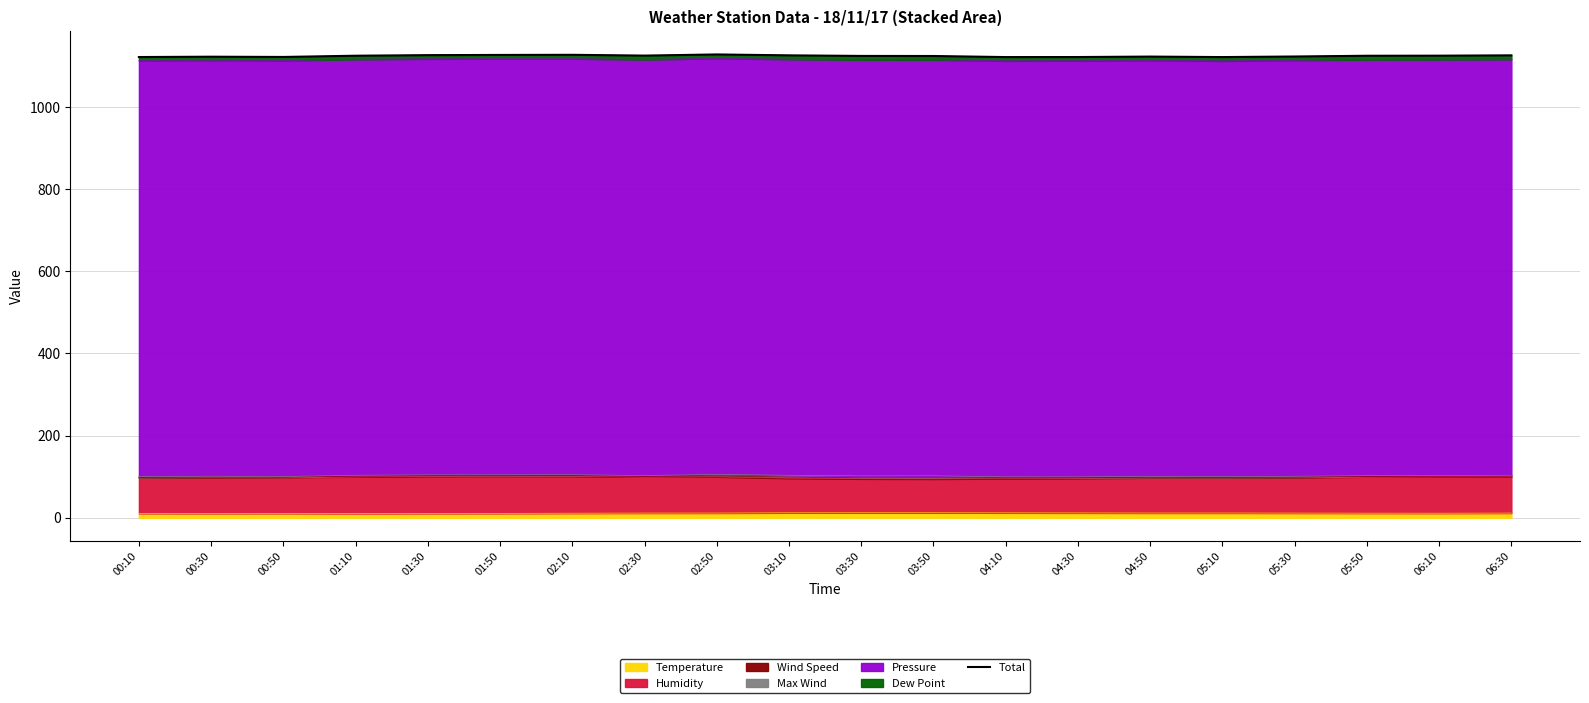

What is the sum of the values at 02:30 and 04:10?

2246.2